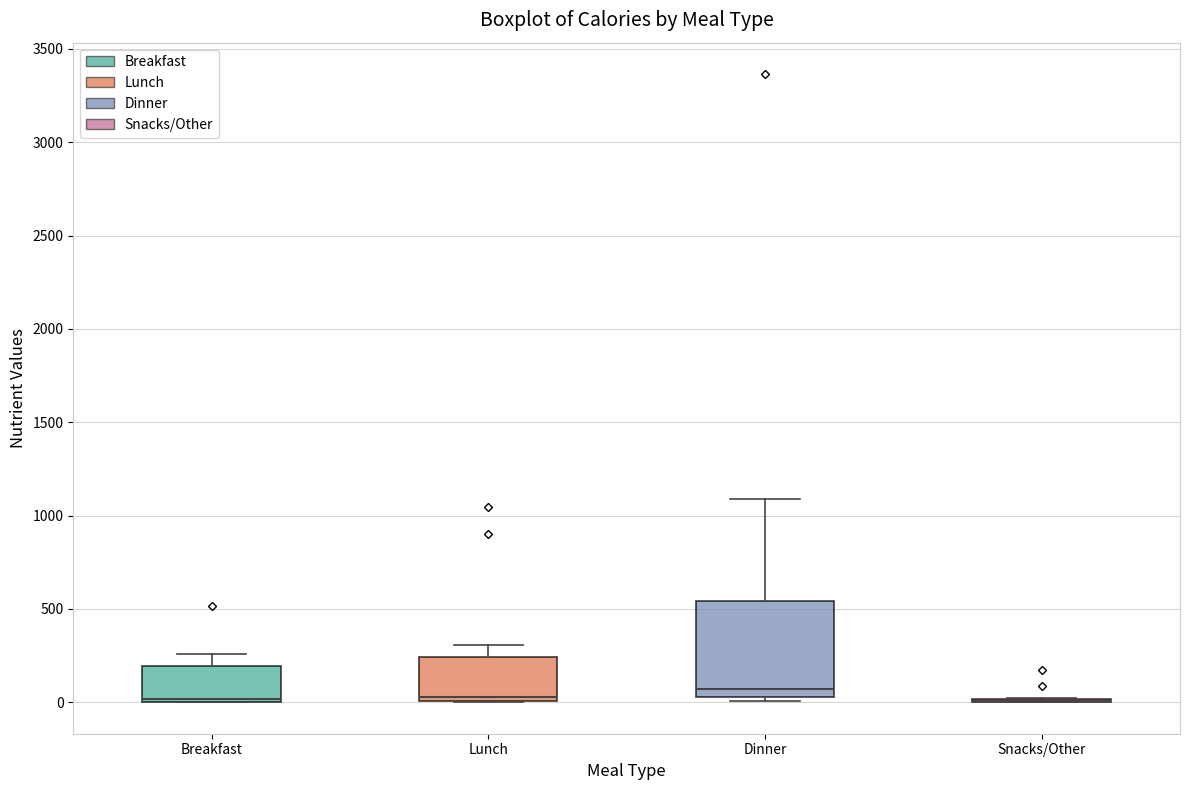

Reading left to right, read every box against the y-axis: the position of its median line, the range the box covers, and the ends of its whiskers. The values are not printed on the chart, so give them approximately, as read against the axis.

Breakfast: median 0 (drawn on the box's lower edge), box 0 to 200, whiskers 0 to 250
Lunch: median 50, box 0 to 250, whiskers 0 to 300
Dinner: median 50 (just above the box's lower edge), box 50 to 550, whiskers 0 to 1100
Snacks/Other: box collapsed to a line at 0, whiskers 0 to 0